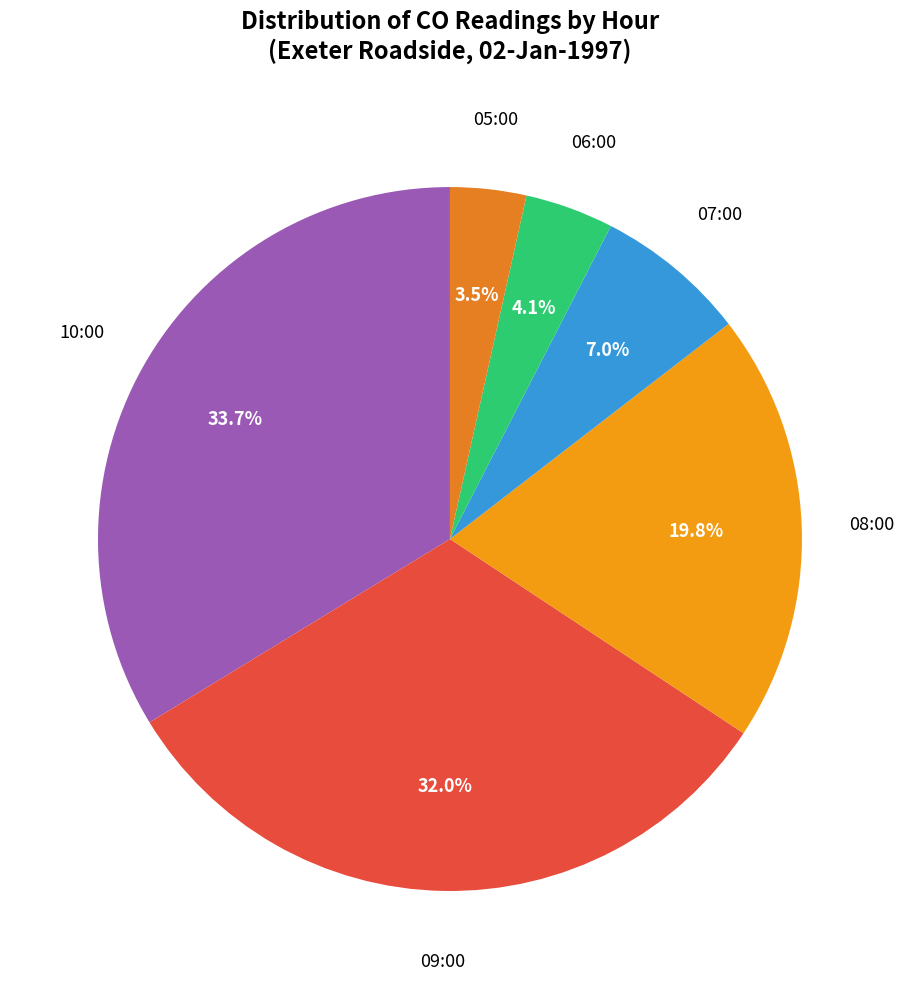

Is there a majority slice in this chart?

No